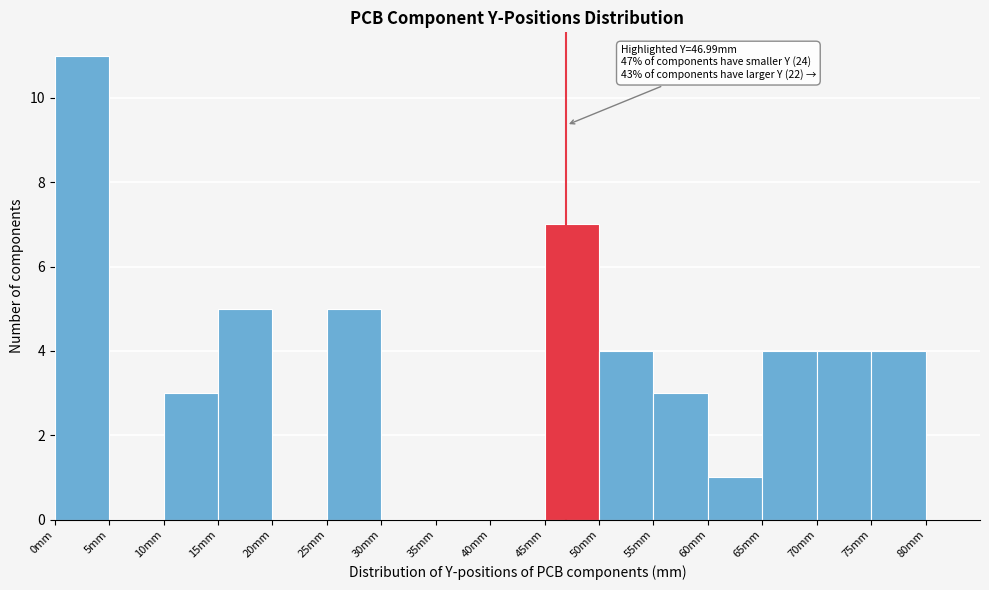

Over which range of the x-axis is the bar tallest?

0 to 5